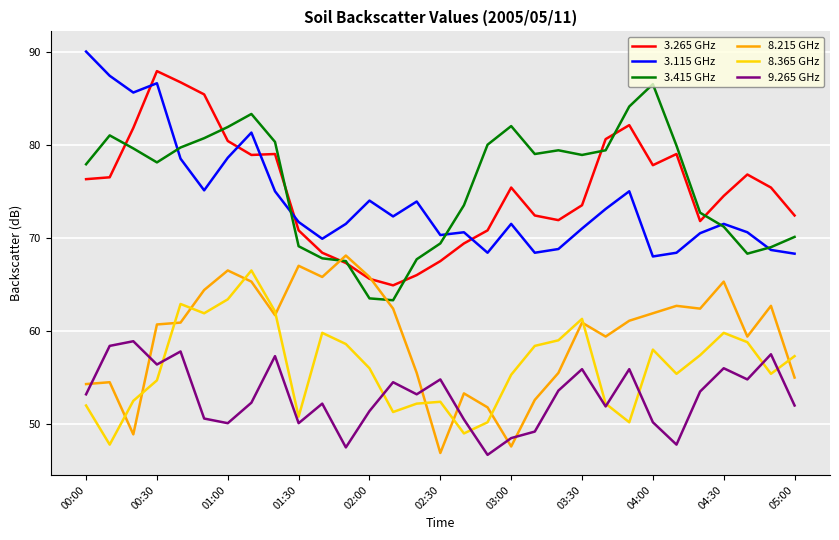

What is the smallest value displayed?

46.7